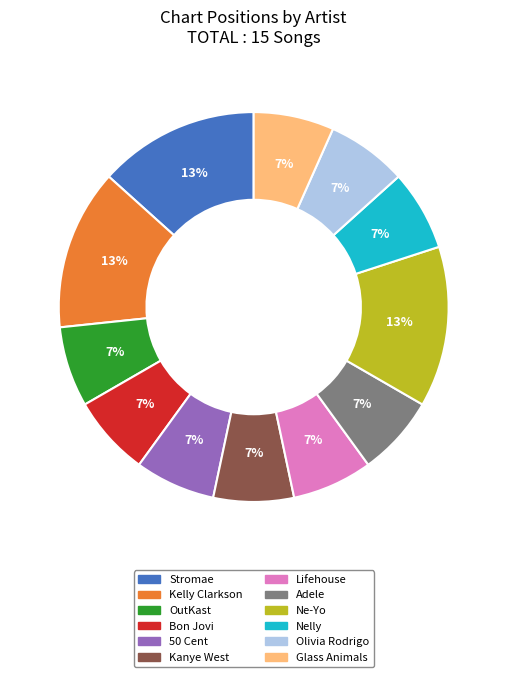

Is there a majority slice in this chart?

No